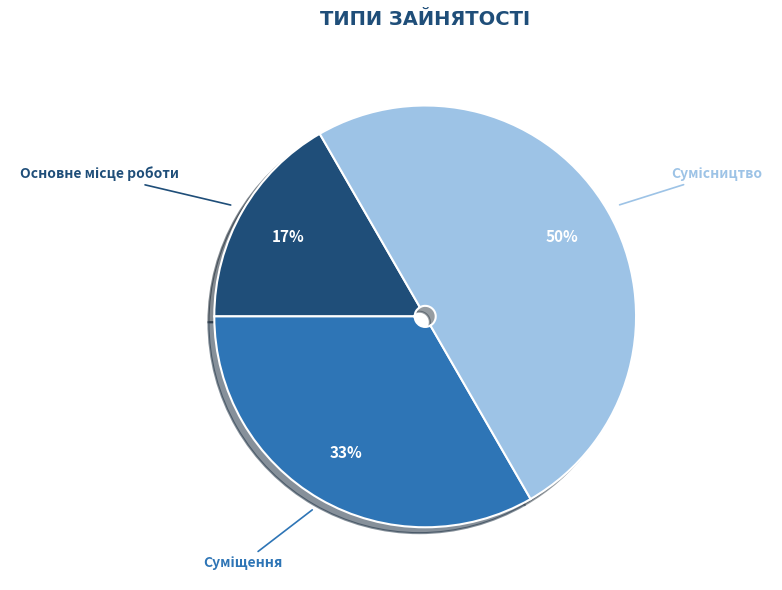

To the nearest percent, what is the average slice percentage?

33%